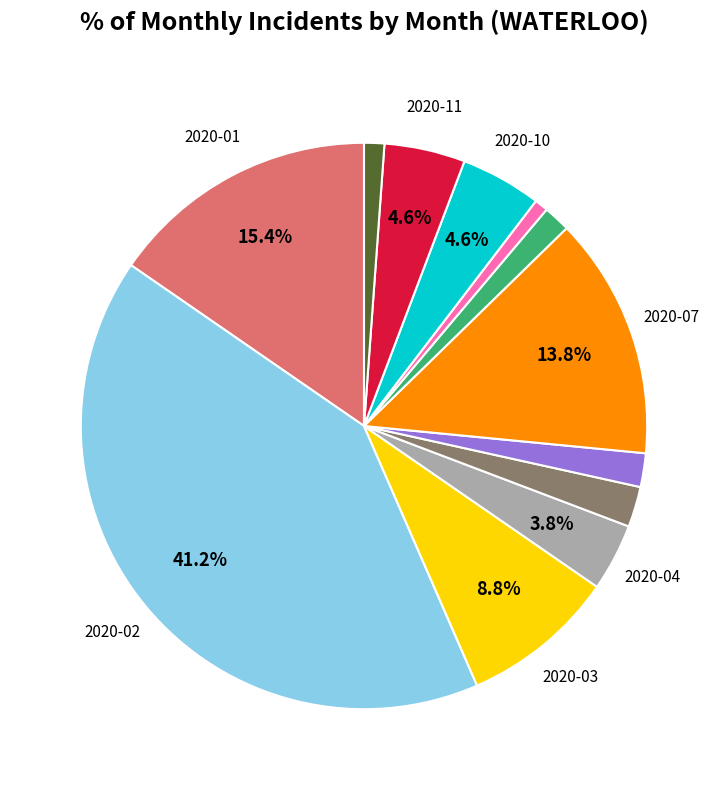

Is there any slice that represents more than half of the pie?

No